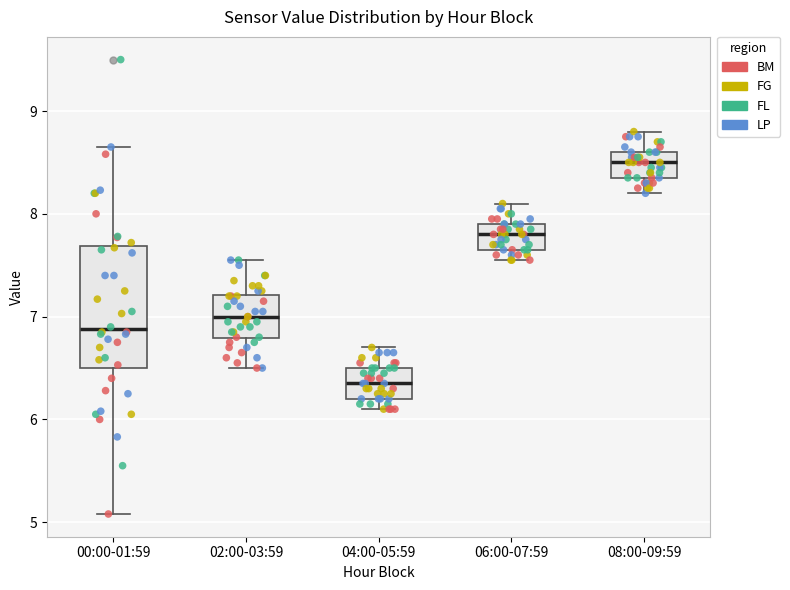

Reading left to right, read every box against the y-axis: the position of its median line, the range the box covers, and the ends of its whiskers. The values are not printed on the chart, so give them approximately, as read against the axis.

00:00-01:59: median 6.9, box 6.5 to 7.7, whiskers 5.1 to 8.7
02:00-03:59: median 7.0, box 6.8 to 7.2, whiskers 6.5 to 7.6
04:00-05:59: median 6.4, box 6.2 to 6.5, whiskers 6.1 to 6.7
06:00-07:59: median 7.8, box 7.7 to 7.9, whiskers 7.6 to 8.1
08:00-09:59: median 8.5, box 8.4 to 8.6, whiskers 8.2 to 8.8